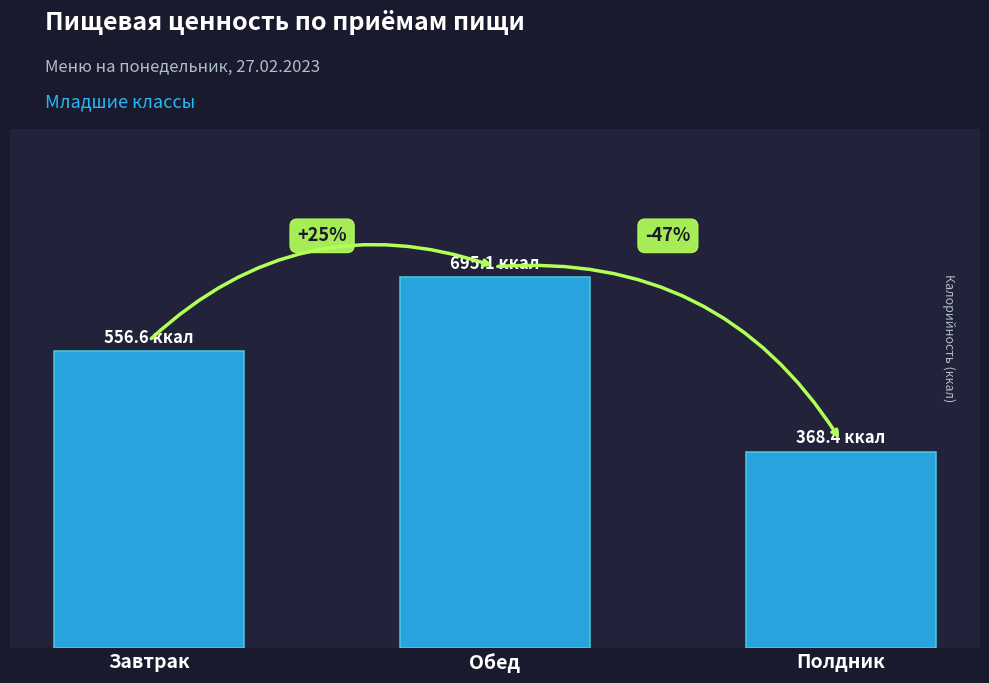

List the labels in order of value, smallest first.

Полдник, Завтрак, Обед